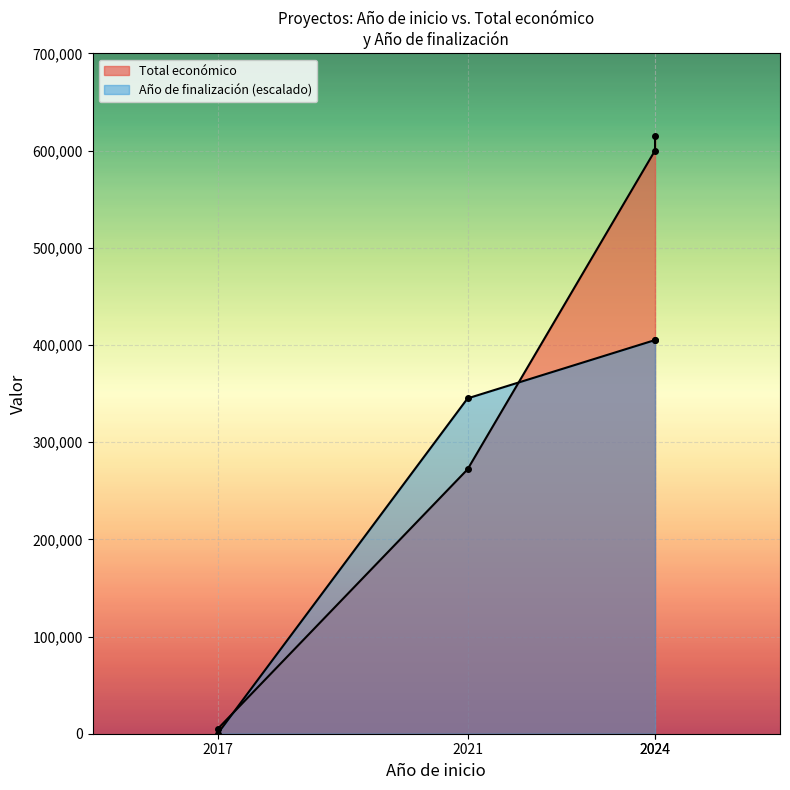

Which series changed the most between 2017 and 2021?

Año de finalización